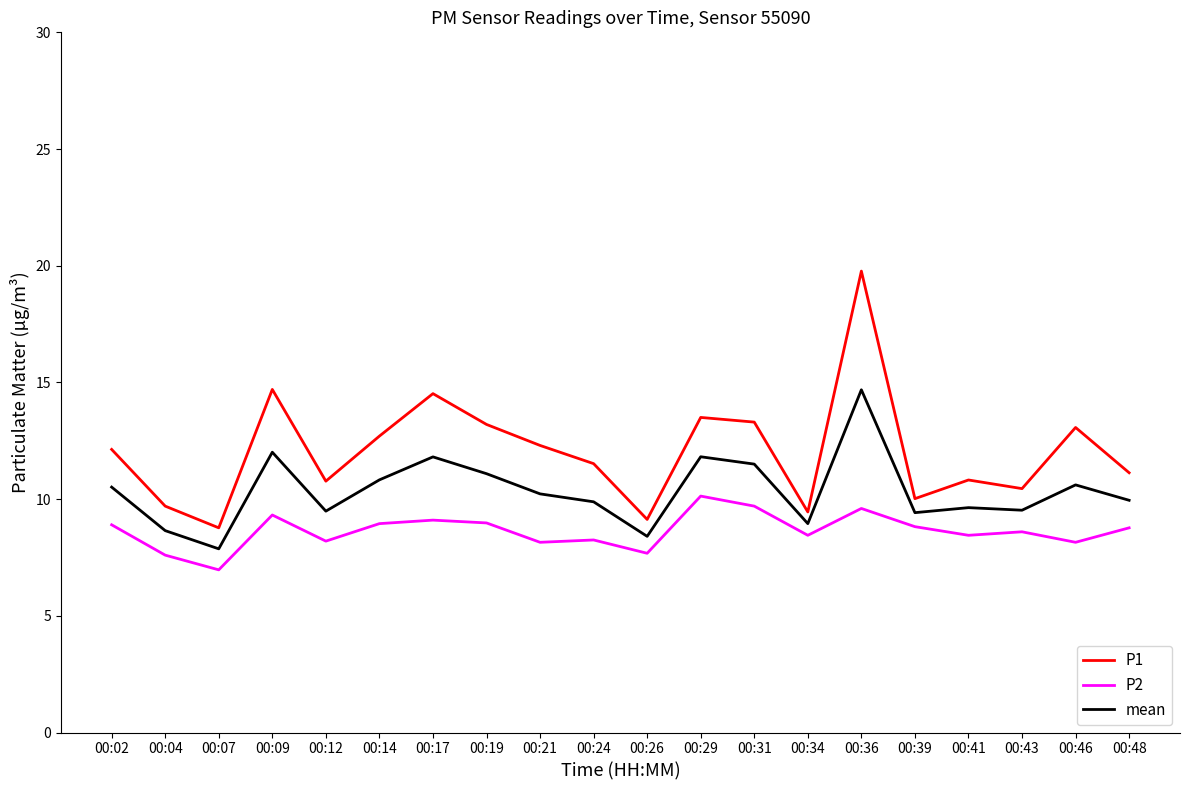

True or false: mean and P1 intersect in this chart.

False